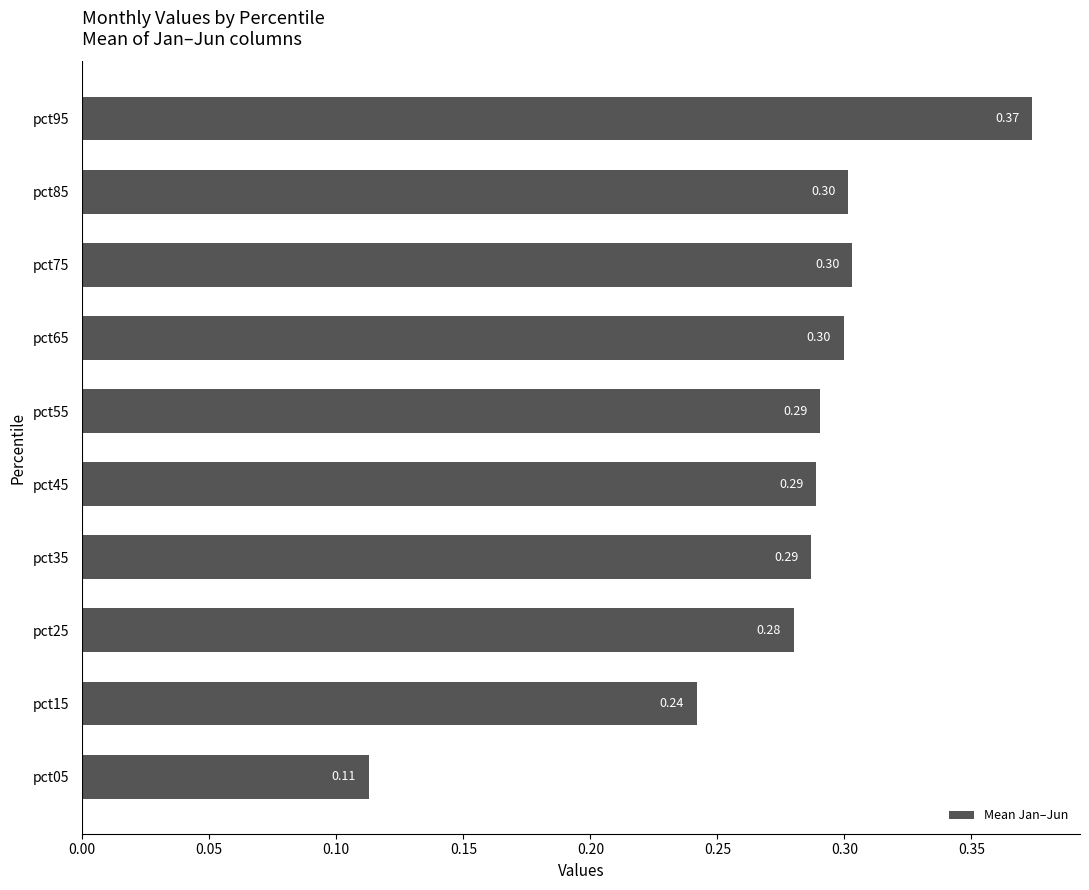

Between pct25 and pct75, which is larger?

pct75